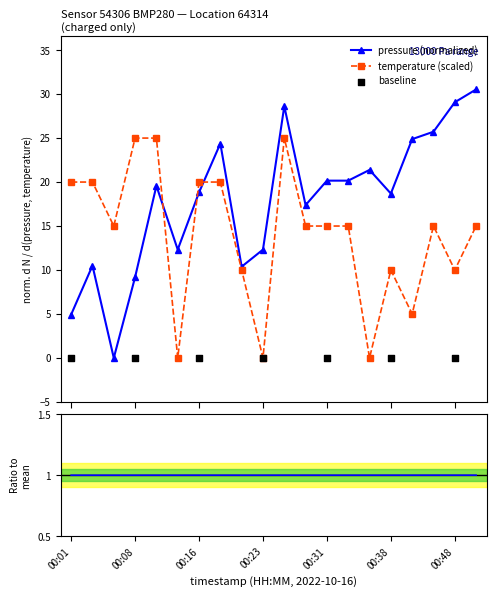

What is the value of the temperature (scaled) point at the 9th from the left?

10.0